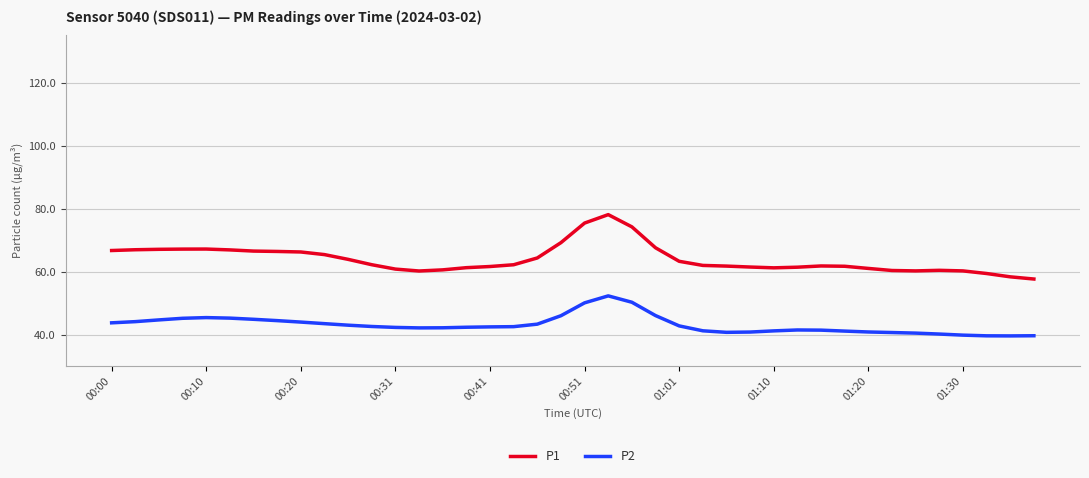

True or false: P2 and P1 cross at least once.

False